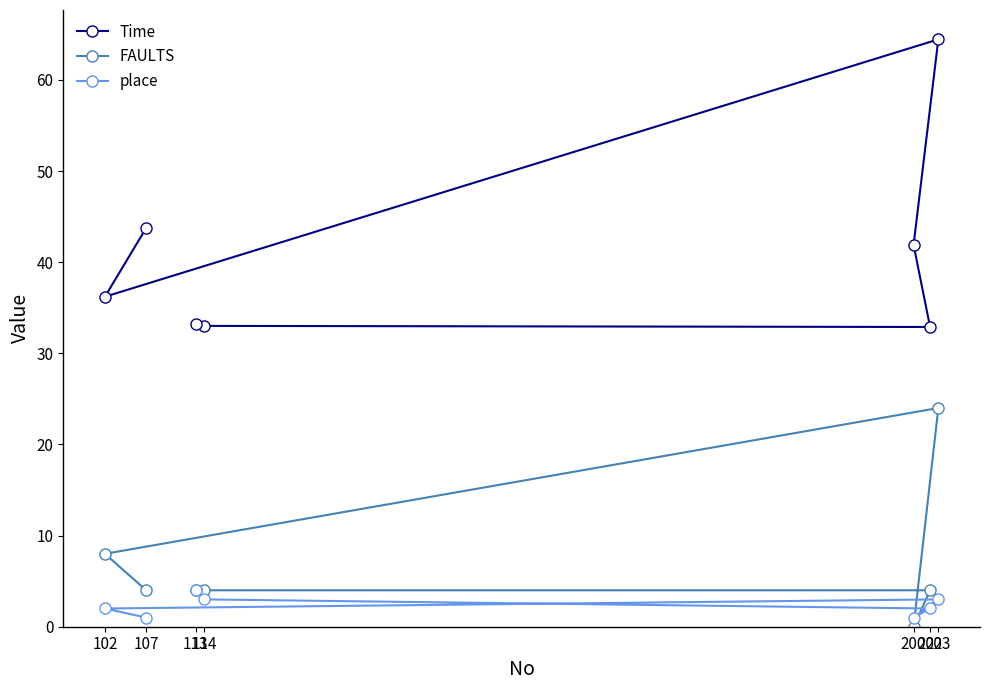

True or false: Time and FAULTS cross at least once.

False